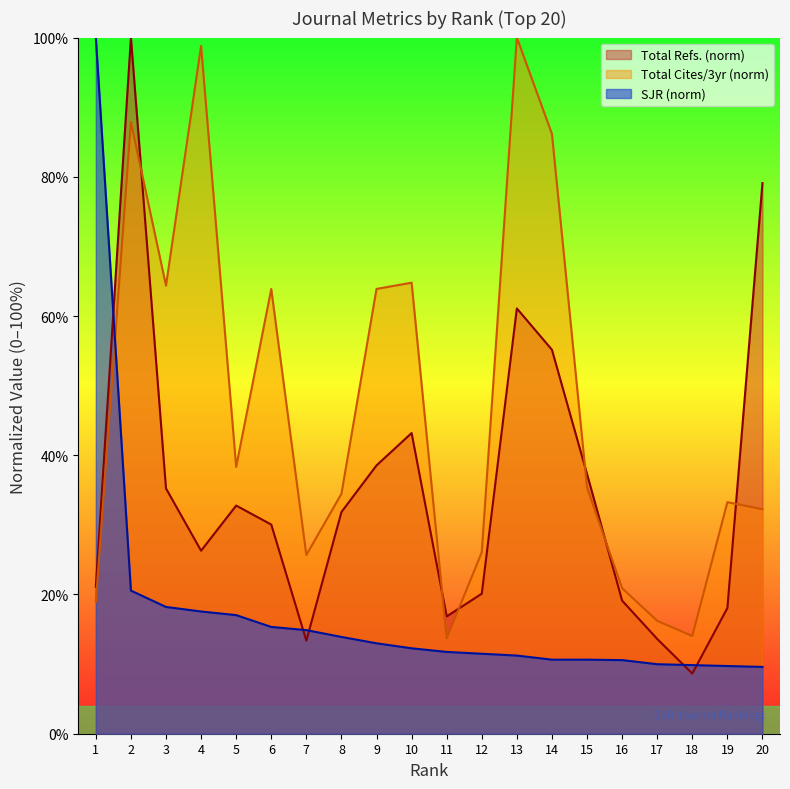

Reading left to right, transcribe all the data shown in this chart.

Total Refs.: 21.1	100.0	35.2	26.3	32.8	30.0	13.4	31.8	38.5	43.2	16.8	20.1	61.1	55.2	37.3	19.1	13.6	8.6	18.1	79.1
Total Cites (3years): 18.9	87.9	64.4	98.8	38.3	63.9	25.7	34.5	63.9	64.8	13.7	26.1	100.0	86.2	35.3	20.9	16.2	14.0	33.3	32.2
SJR: 100.0	20.6	18.2	17.6	17.0	15.3	14.9	13.9	13.0	12.3	11.7	11.5	11.2	10.6	10.6	10.6	10.0	9.9	9.7	9.6